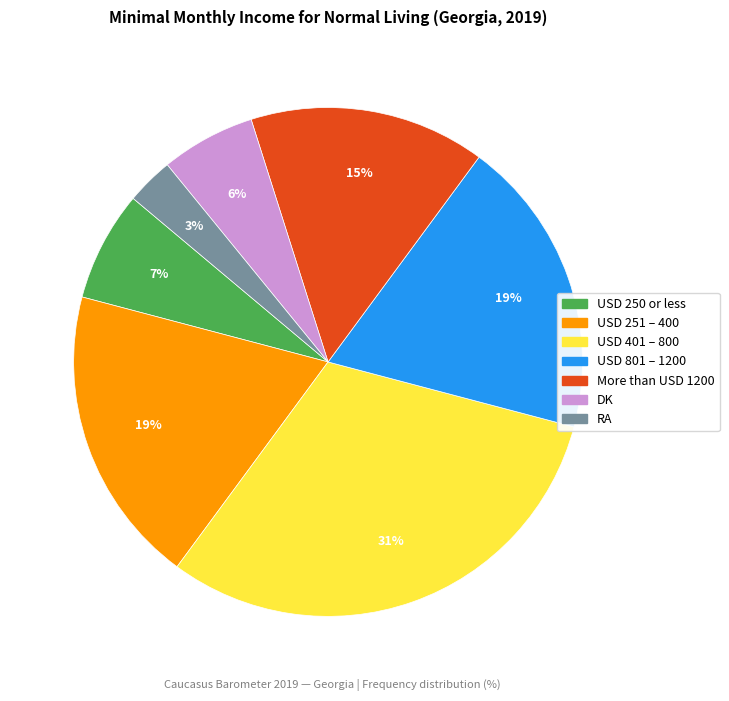

Do RA and DK together represent more than half of the pie?

No